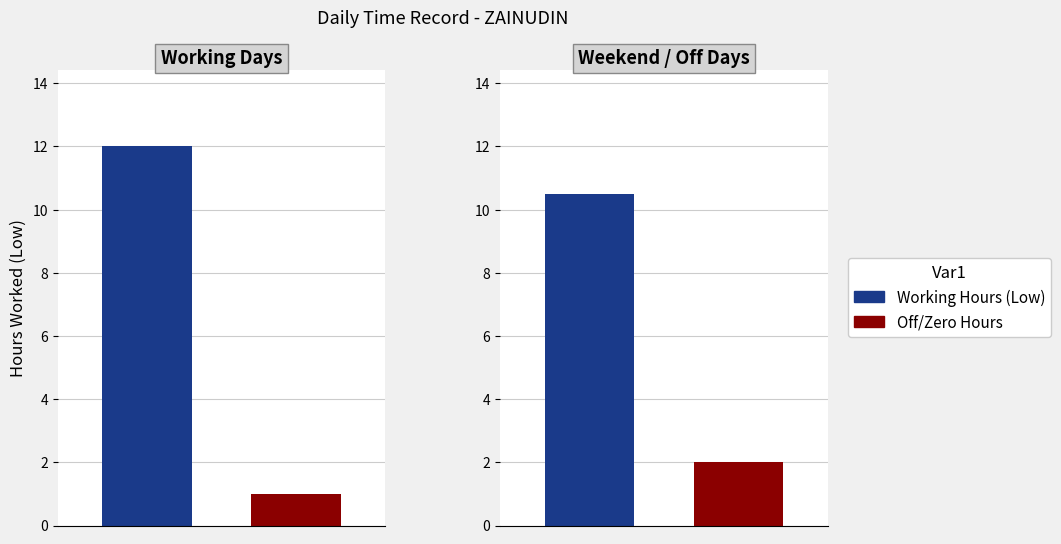

How many bars are there in each group?

2